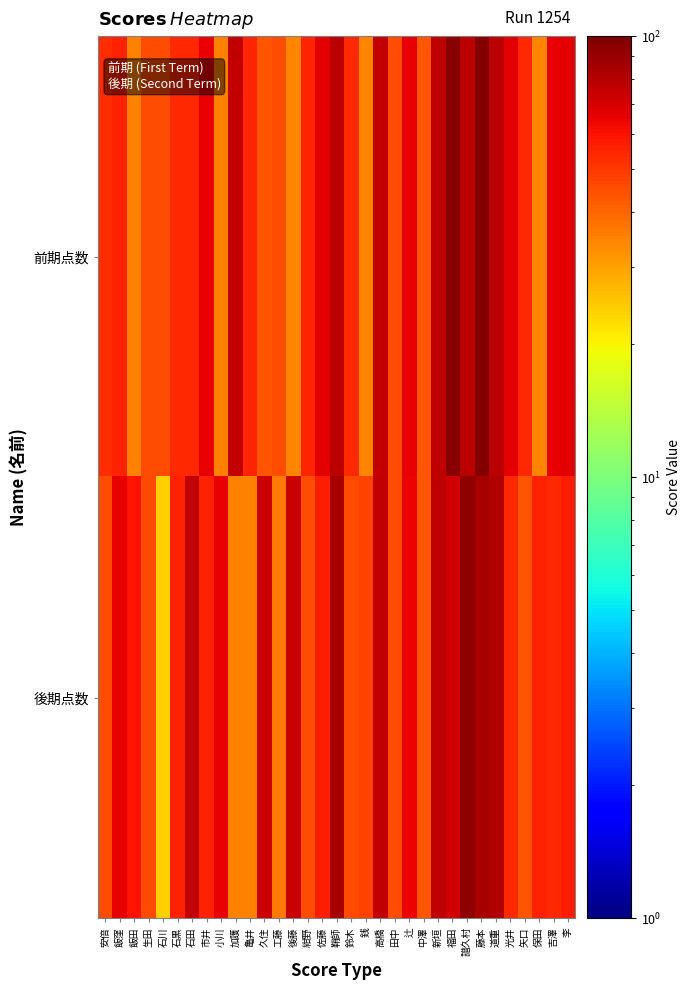

Which series changed the most between 紺野 and 藤本?

前期点数